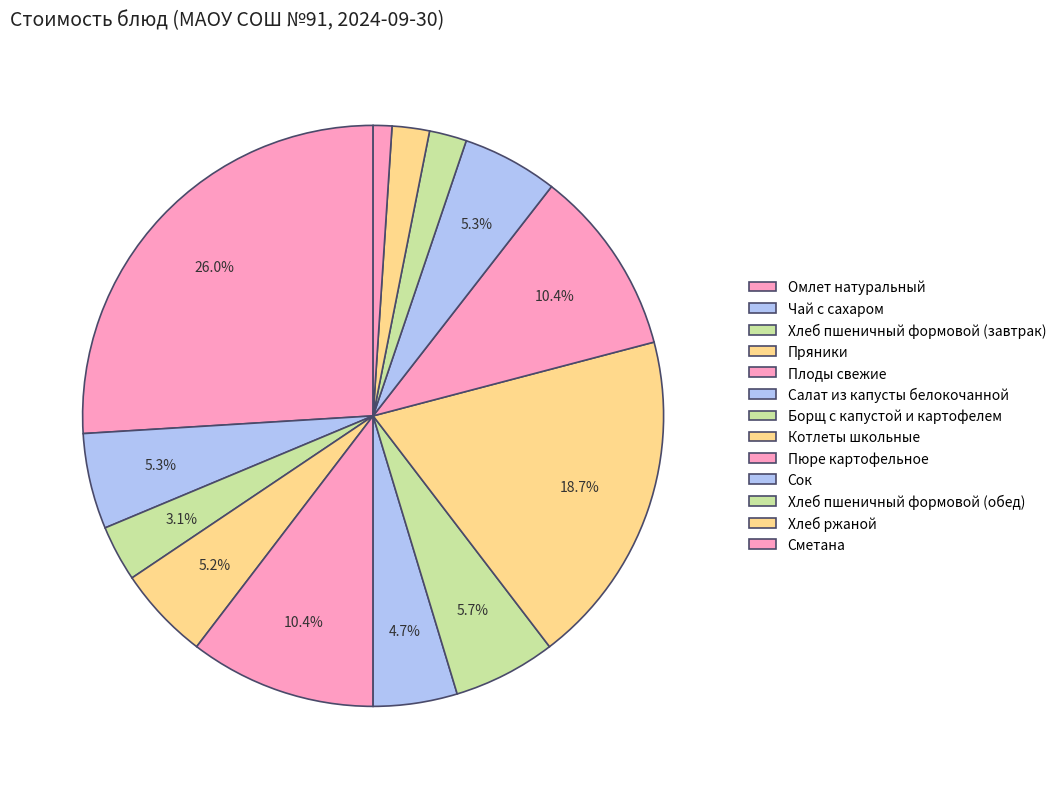

Which category has the smallest portion of the pie?

Сметана